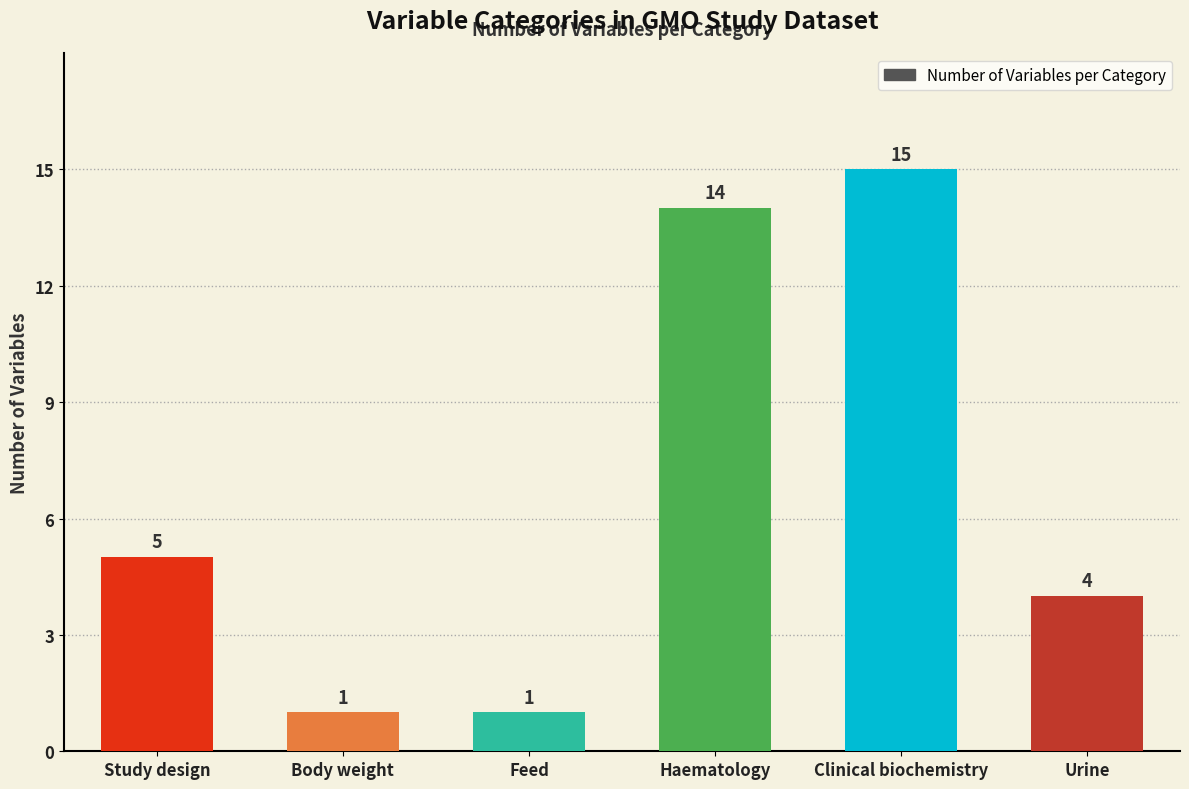

Reading left to right, what are all the values shown in this chart?

Study design=5	Body weight=1	Feed=1	Haematology=14	Clinical biochemistry=15	Urine=4